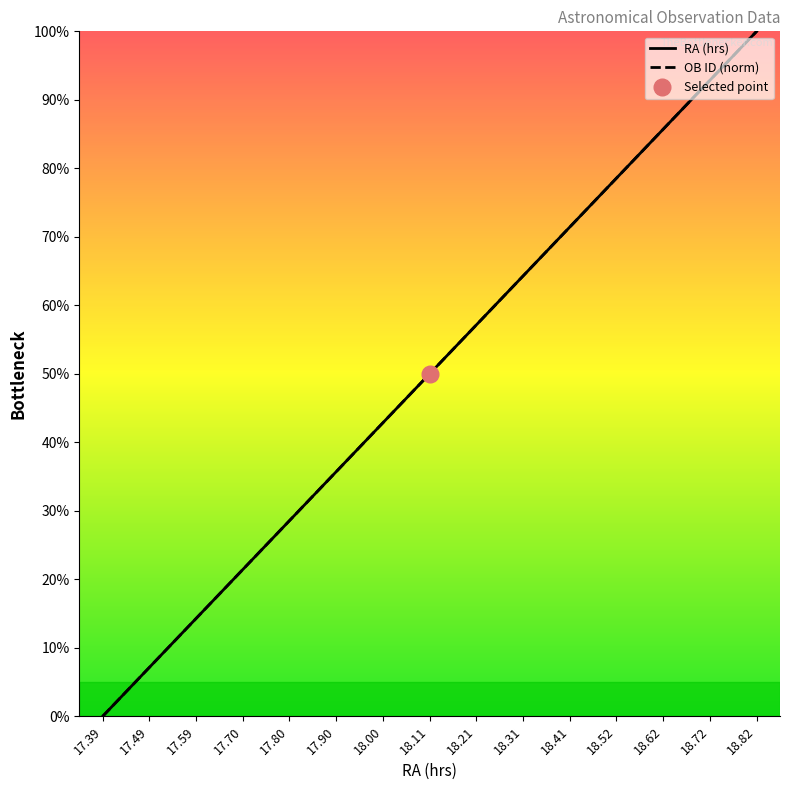

Where does the RA (hrs) series first go above 50?

18.11